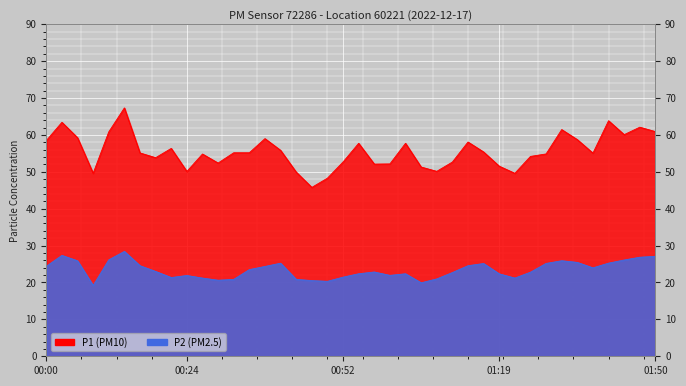

Does the chart display data point markers on the line(s)?

No